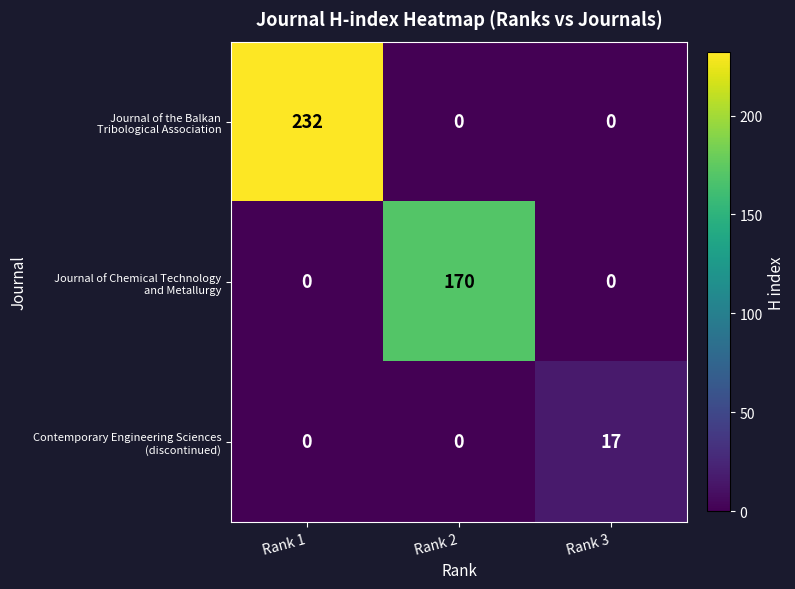

At which category is the sum across all series the highest?

Rank 1